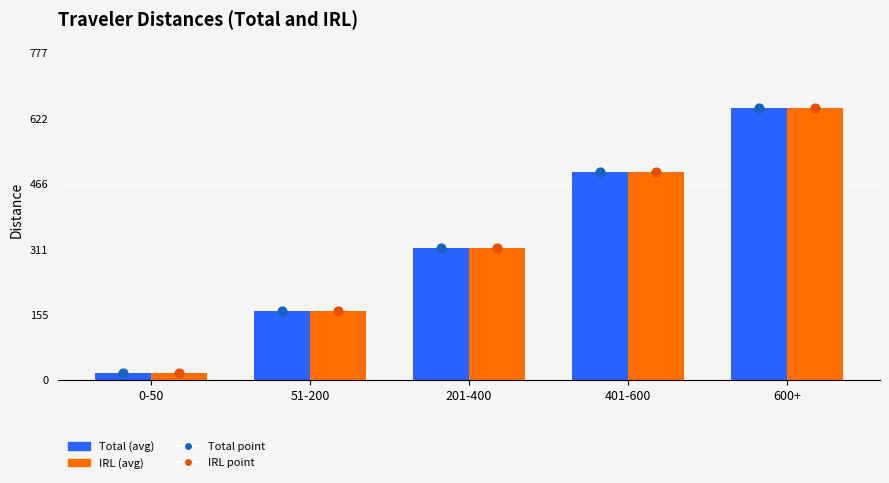

At how many categories does at least one series exceed 374?

2